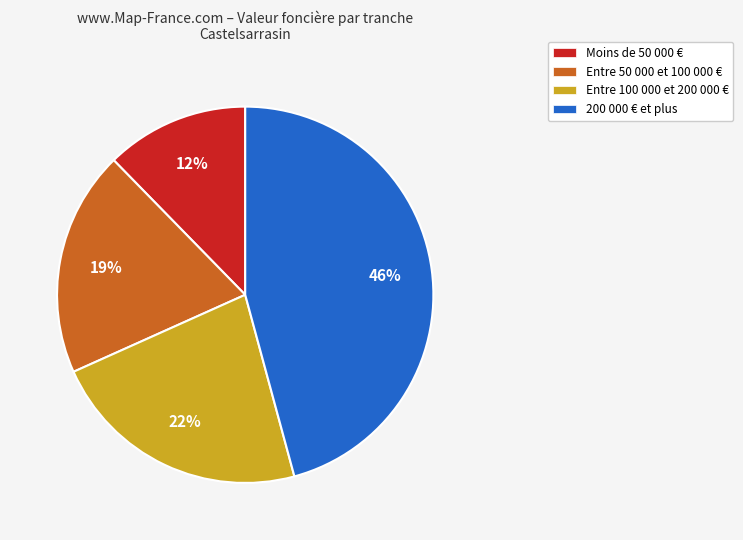

True or false: Entre 100 000 et 200 000 € accounts for 28% of the total.

False